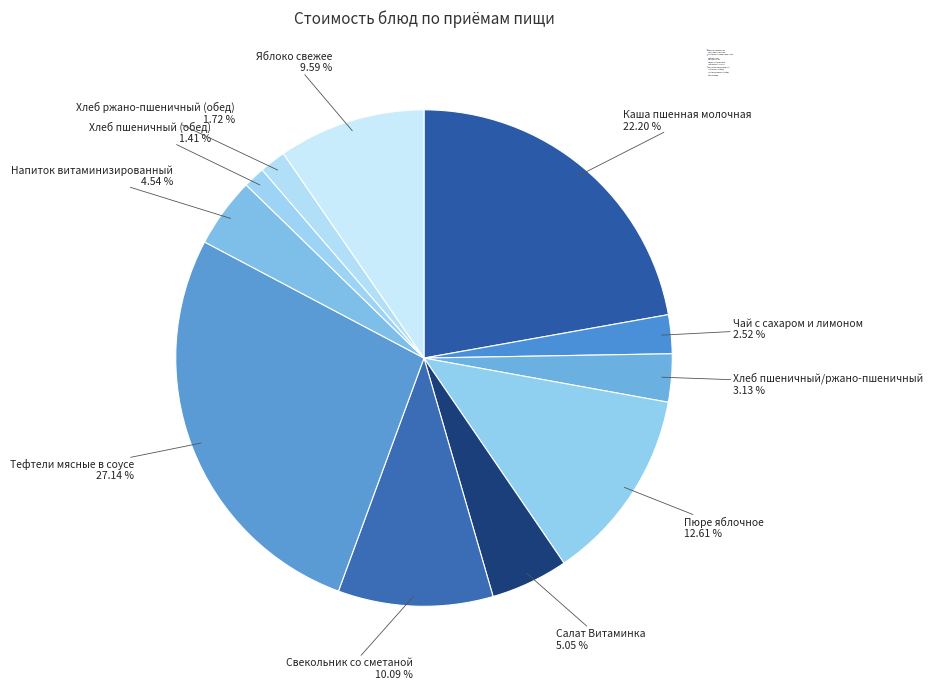

To the nearest percent, what is the difference between the Яблоко свежее and Хлеб ржано-пшеничный (обед) slice percentages?

8%